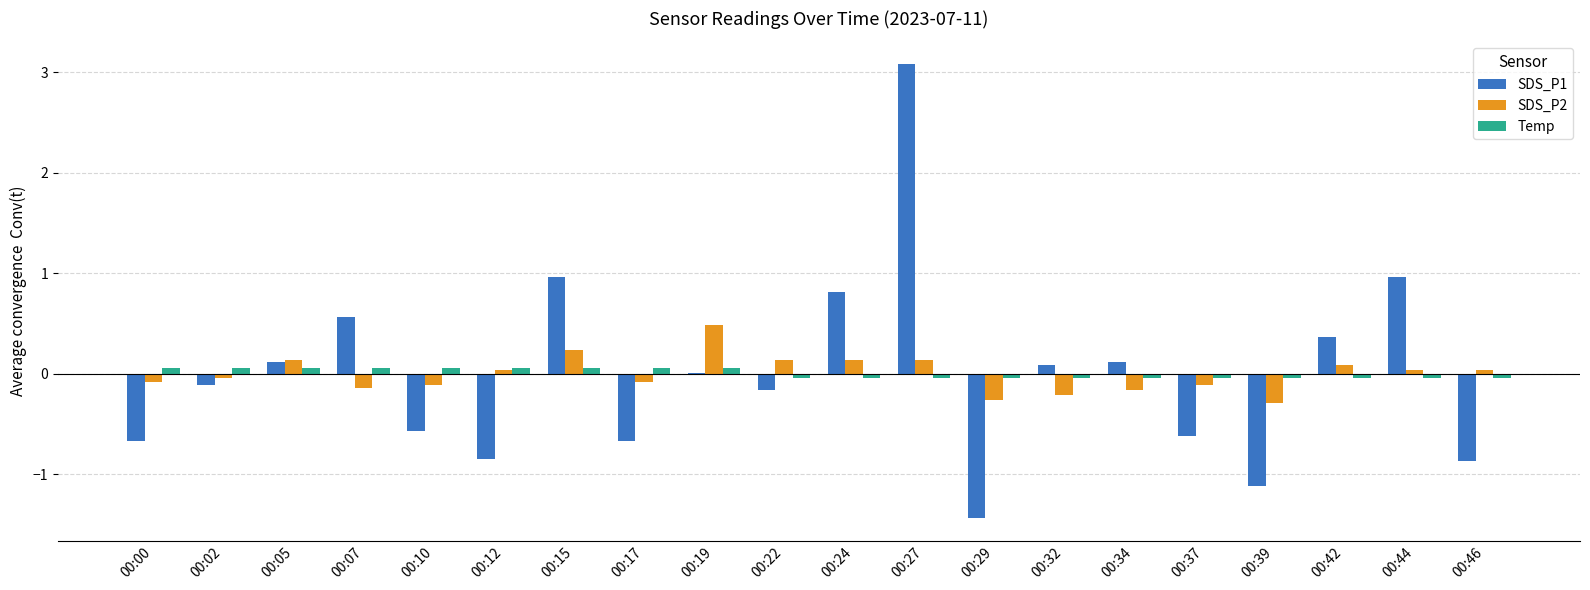

Between 00:12 and 00:39, which series saw the biggest shift?

SDS_P2